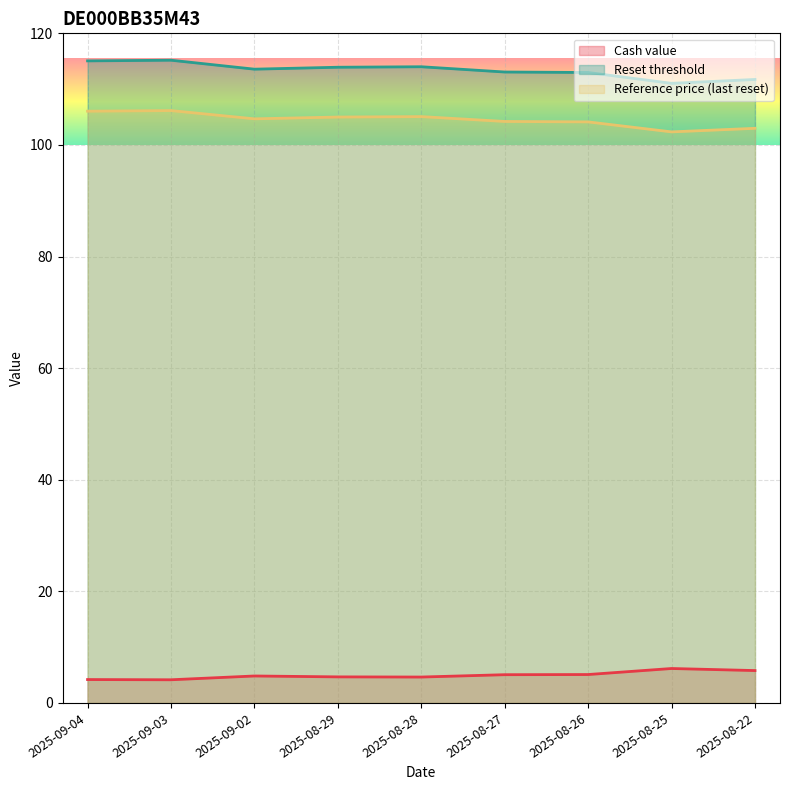

Which series has the largest total across all categories?

Reset threshold